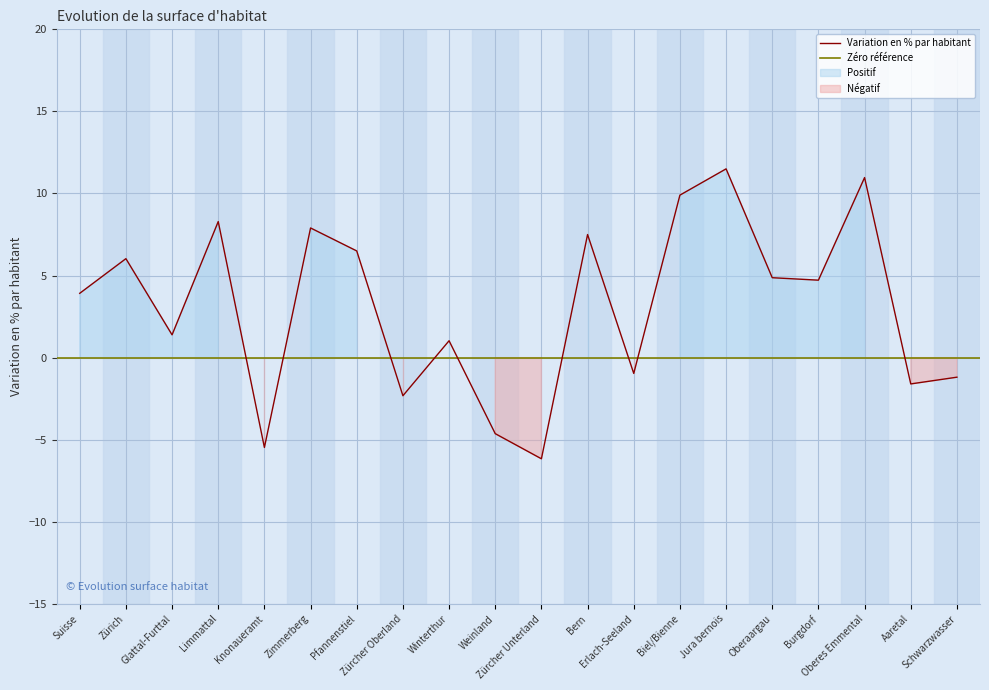

Rank the categories by value from lowest to highest.

Zürcher Unterland, Knonaueramt, Weinland, Zürcher Oberland, Aaretal, Schwarzwasser, Erlach-Seeland, Winterthur, Glattal-Furttal, Suisse, Burgdorf, Oberaargau, Zürich, Pfannenstiel, Bern, Zimmerberg, Limmattal, Biel/Bienne, Oberes Emmental, Jura bernois